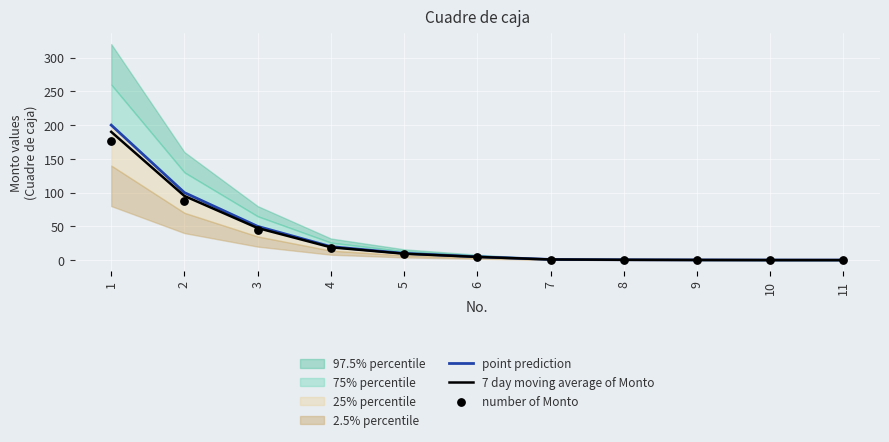

The value of 7 day moving average of Monto at 2 is 136.4. True or false?

False